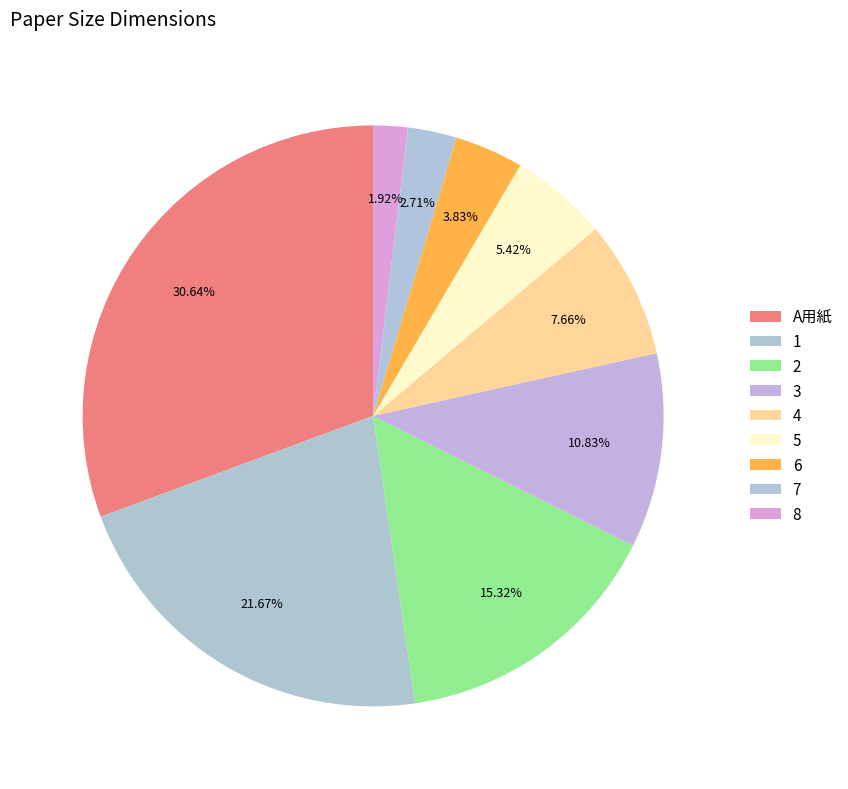

Does any single category account for the majority?

No